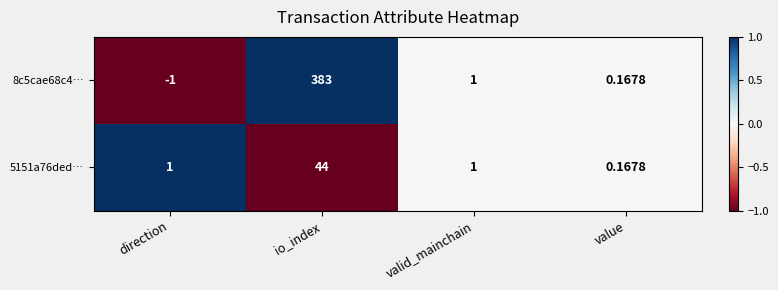

List the series in order of their peak value, highest first.

8c5cae68c4…, 5151a76ded…